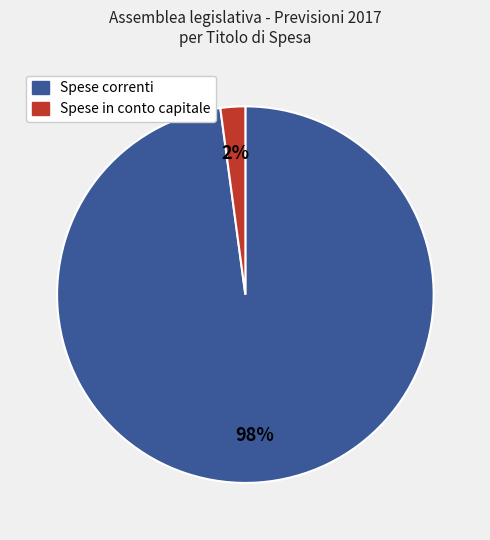

Do Spese in conto capitale and Spese correnti together represent more than half of the pie?

Yes